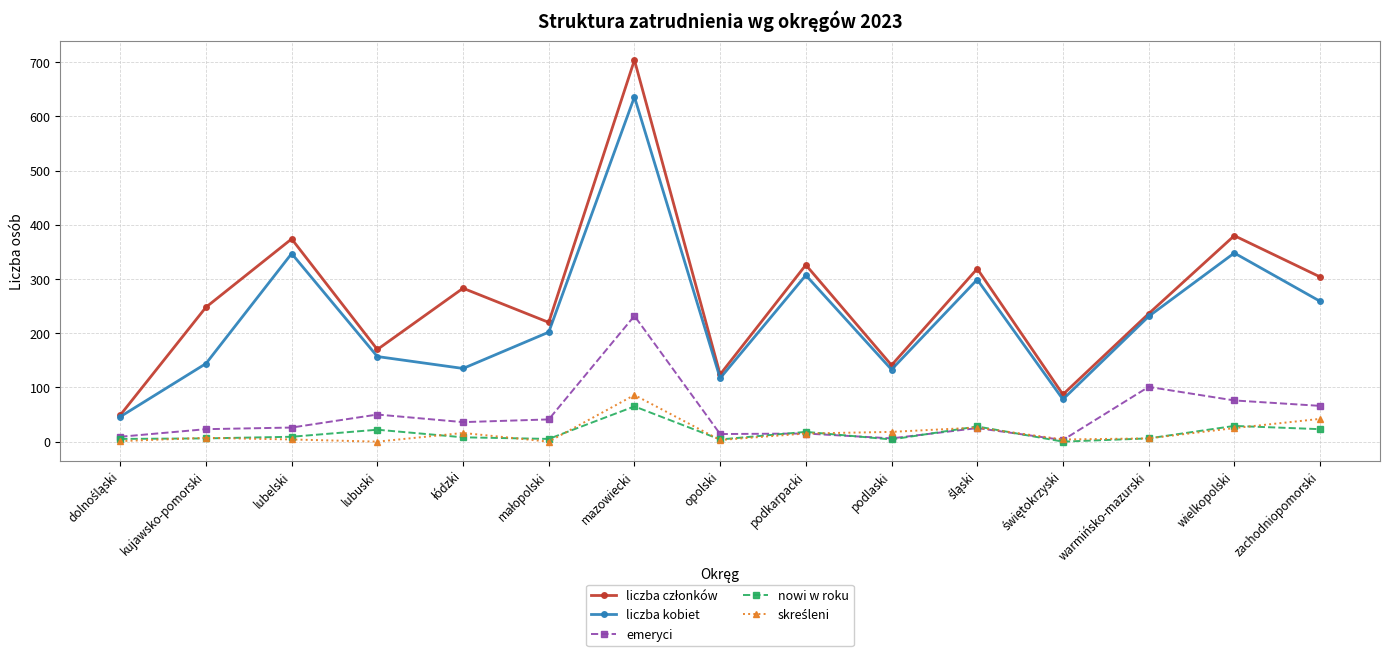

How many values in nowi w roku are above zero?

14